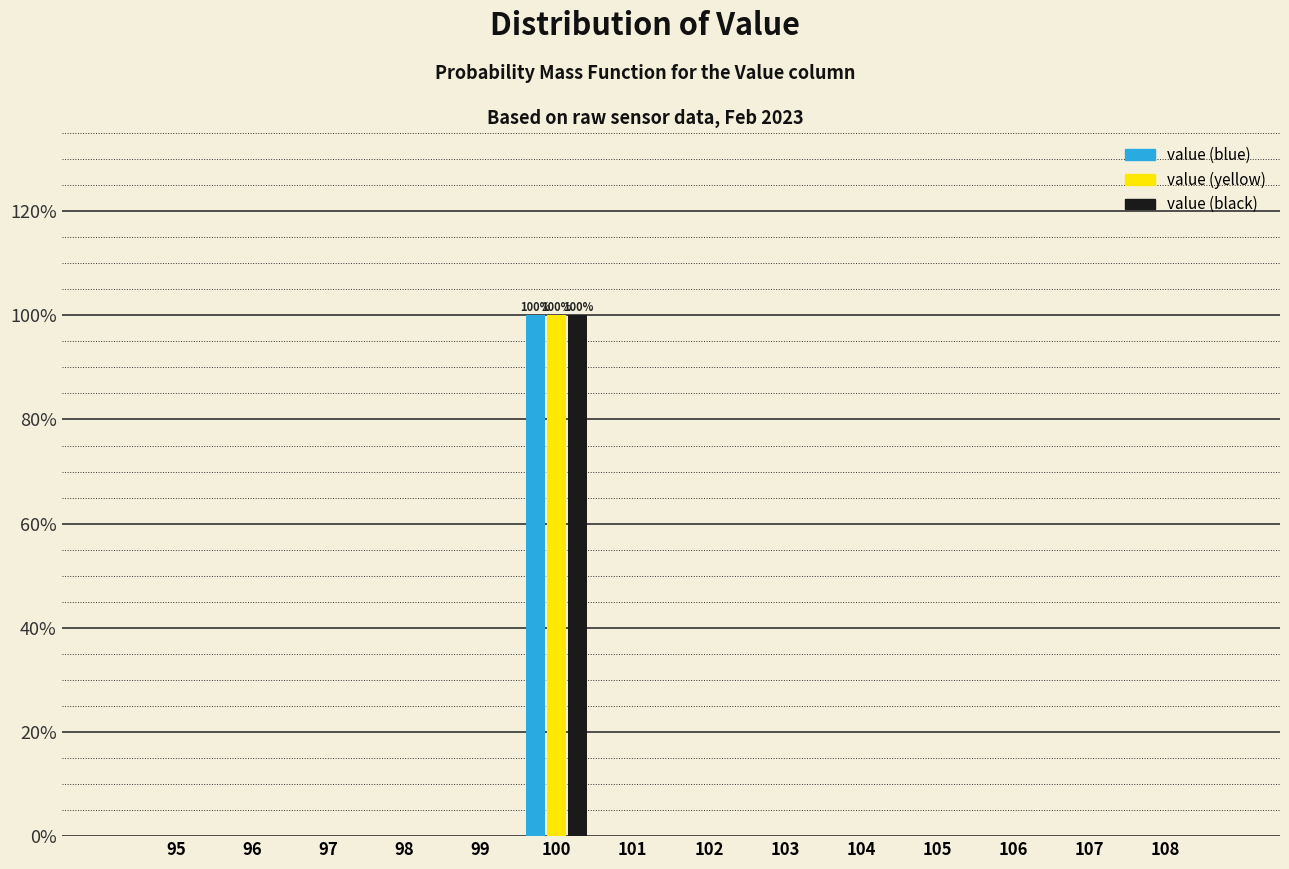

Which category has the highest value in the value (black) series?

100